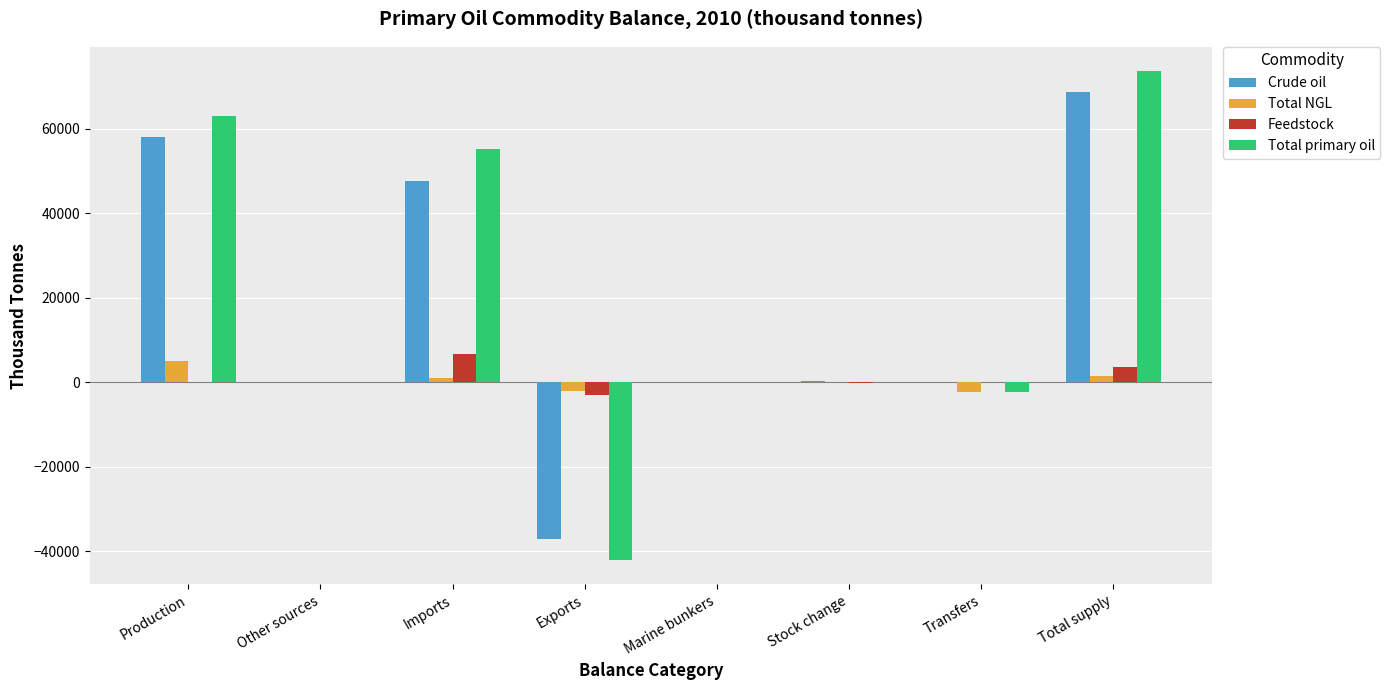

Count the number of data series in this chart.

4